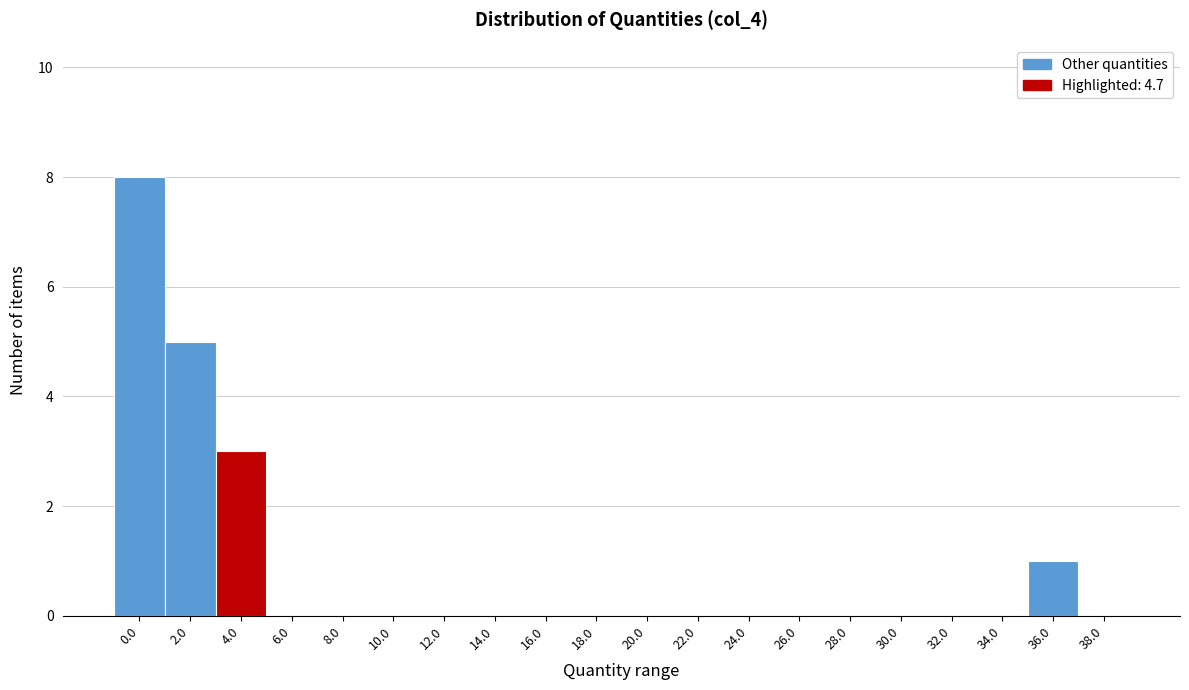

Reading left to right, transcribe all the data shown in this chart.

0.0=8	2.0=5	4.0=3	6.0=0	8.0=0	10.0=0	12.0=0	14.0=0	16.0=0	18.0=0	20.0=0	22.0=0	24.0=0	26.0=0	28.0=0	30.0=0	32.0=0	34.0=0	36.0=1	38.0=0